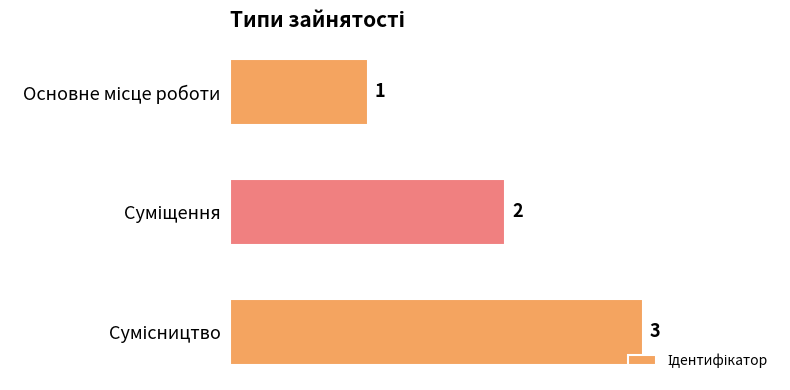

What is the maximum value shown in the chart?

3